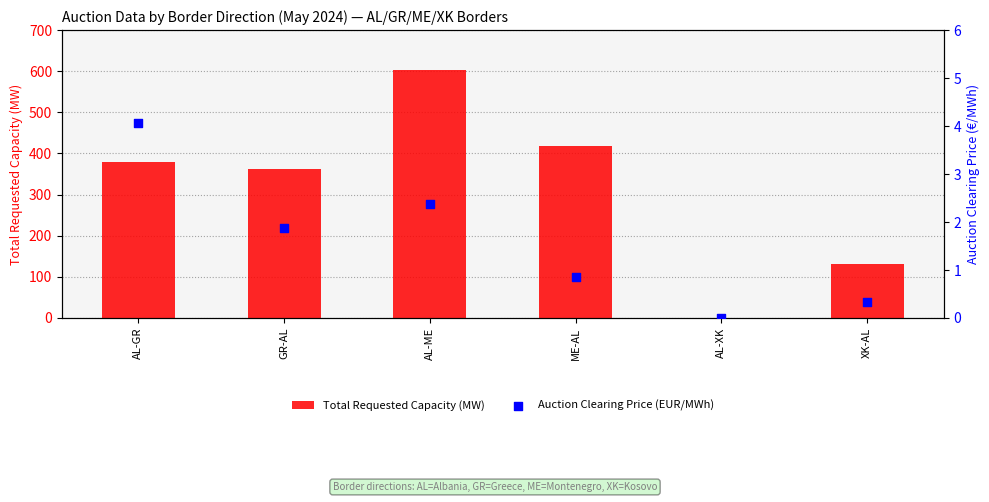

Which series has the largest total across all categories?

Total Requested Capacity (MW)